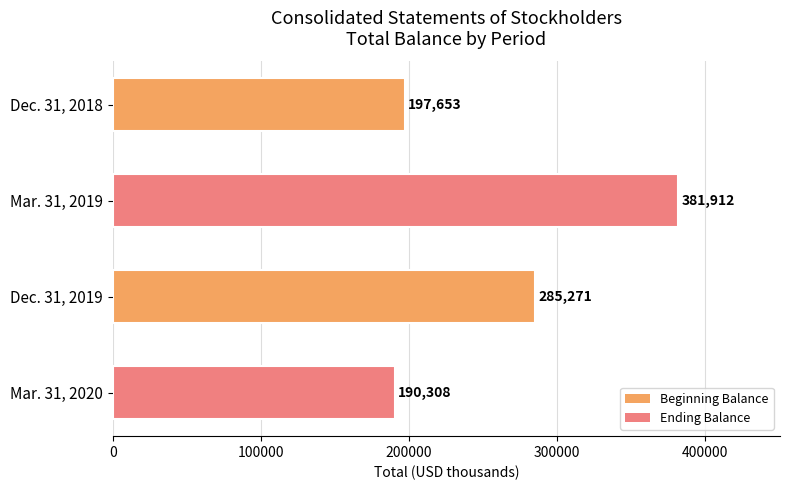

How many bars are there in total?

4